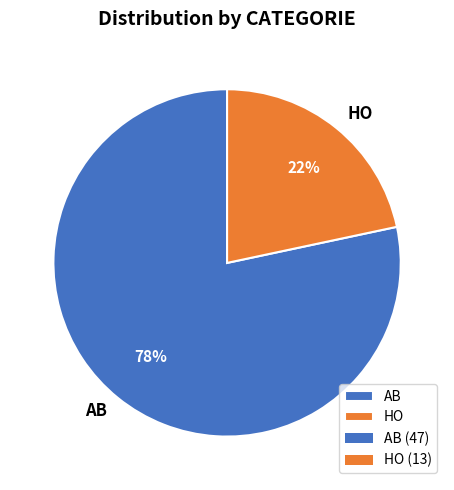

True or false: AB accounts for 78% of the total.

True